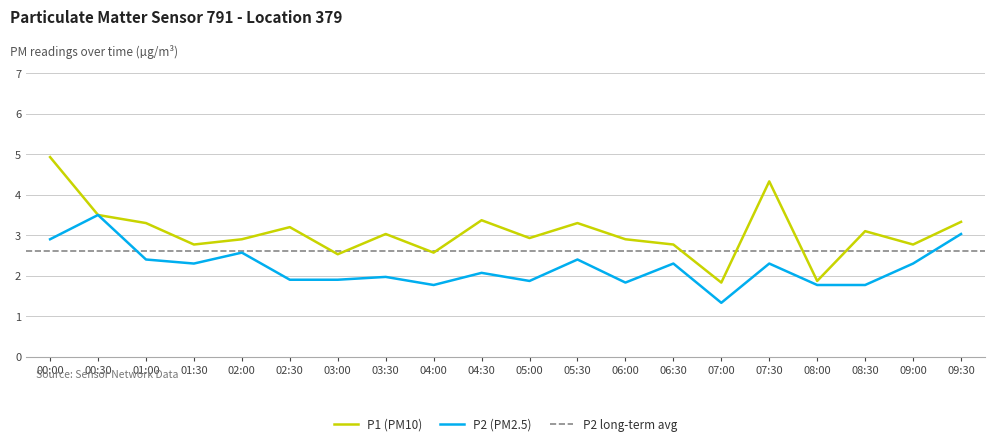

Count the number of data series in this chart.

2